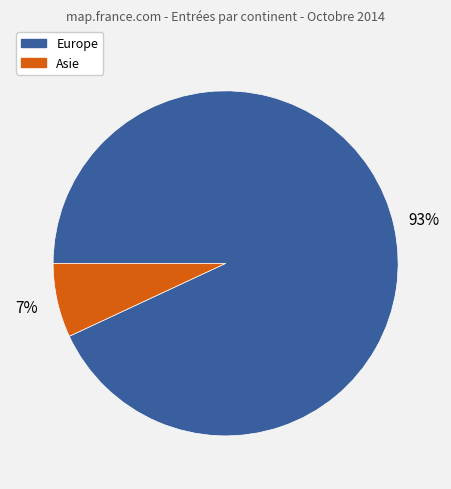

Is there a majority slice in this chart?

Yes